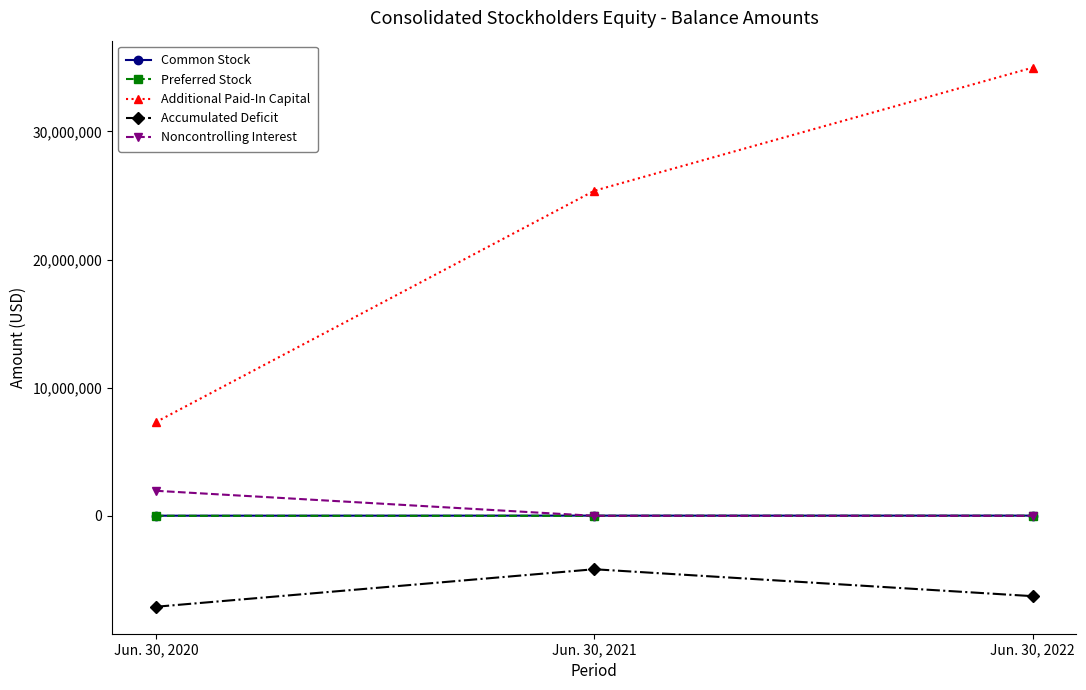

The value of Noncontrolling Interest at Jun. 30, 2022 is 0. True or false?

True